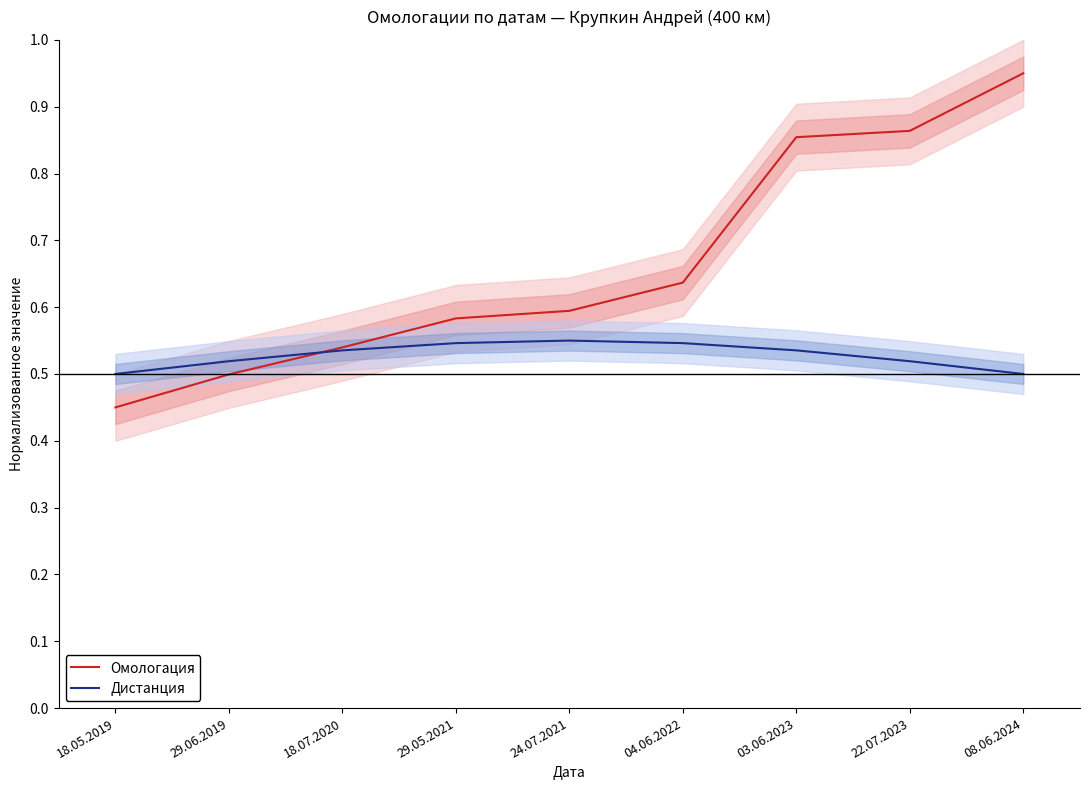

True or false: Дистанция has a value of 0.4 at 24.07.2021.

False